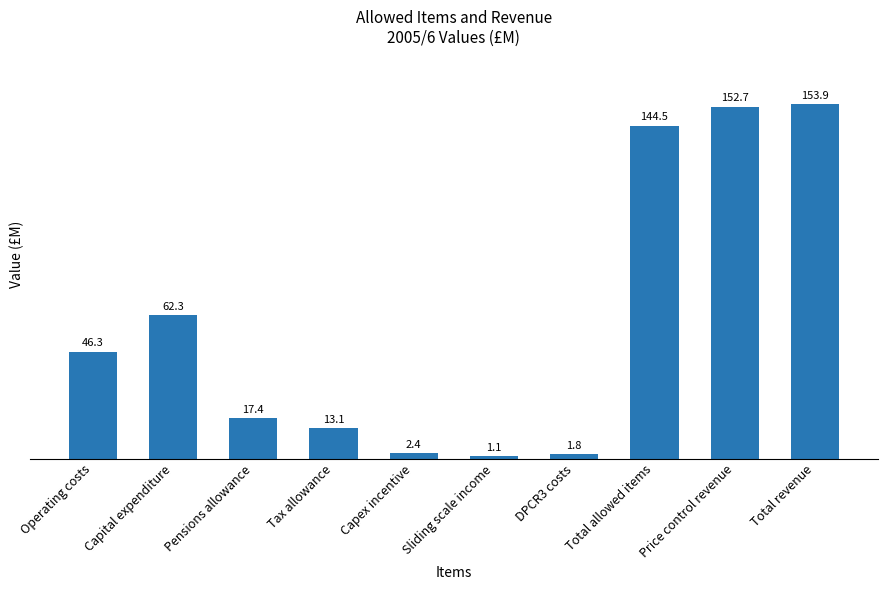

Where is the data nearest to the value 77?

Capital expenditure